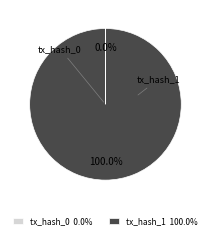

Which slice is the largest?

tx_hash_1